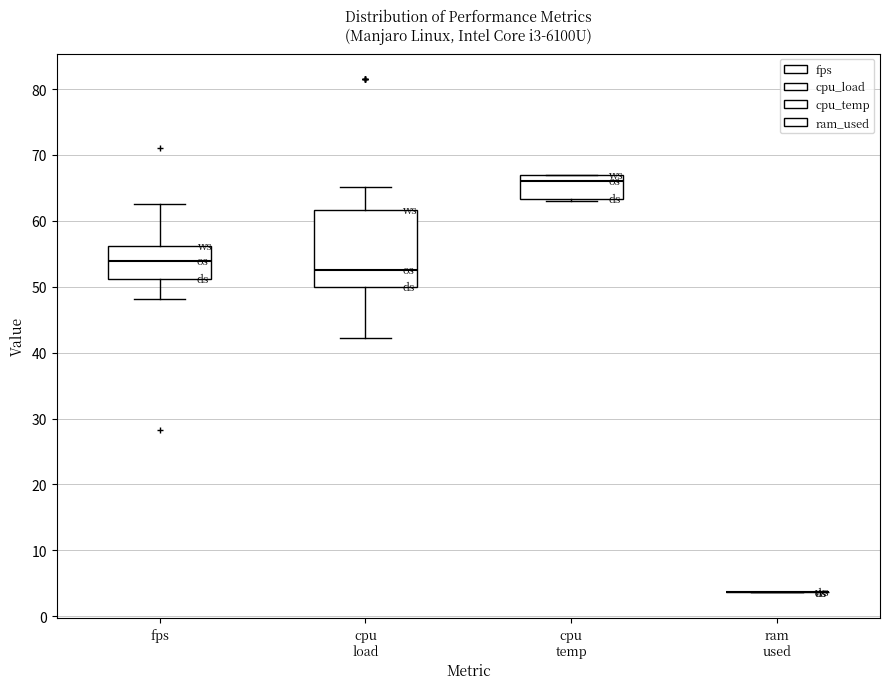

Reading left to right, transcribe this box plot: for each box, give where its median line is, the range the box spans, and where its two whiskers end, as read against the y-axis. The values are not printed on the chart, so give them approximately, as read against the axis.

fps: median 54, box 51 to 56, whiskers 48 to 62
cpu load: median 53, box 50 to 62, whiskers 42 to 65
cpu temp: median 66, box 63 to 67, whiskers 63 to 67
ram used: box collapsed to a line at 4, whiskers 4 to 4